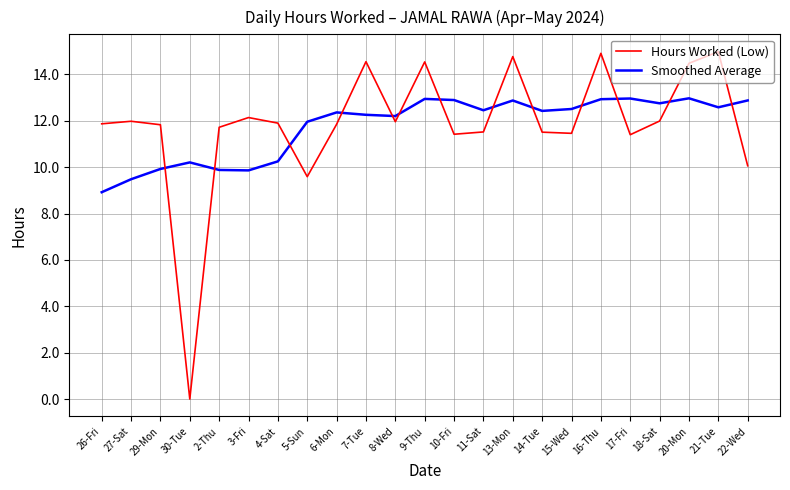

At 29-Mon, list the series in order from smallest to largest.

Smoothed Average, Hours Worked (Low)